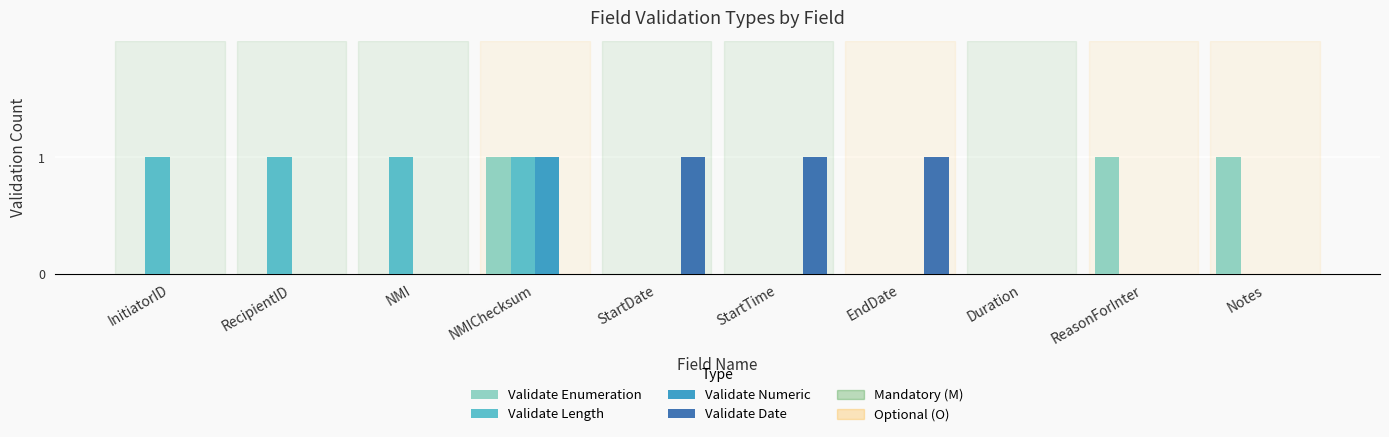

Which series changed the most between StartTime and Duration?

Validate Date